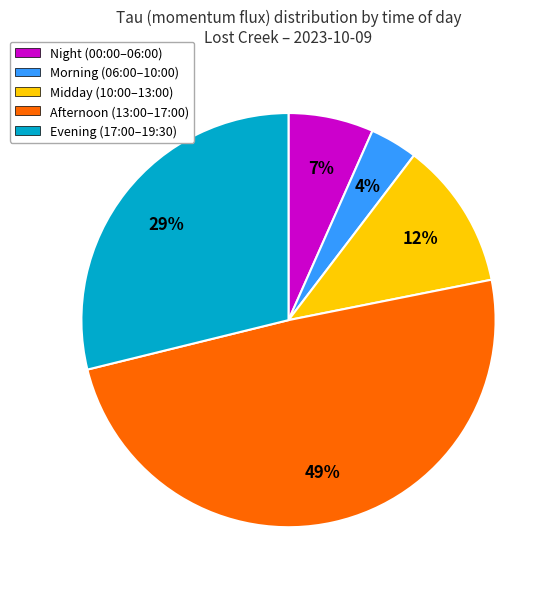

To the nearest percent, what is the average slice percentage?

20%